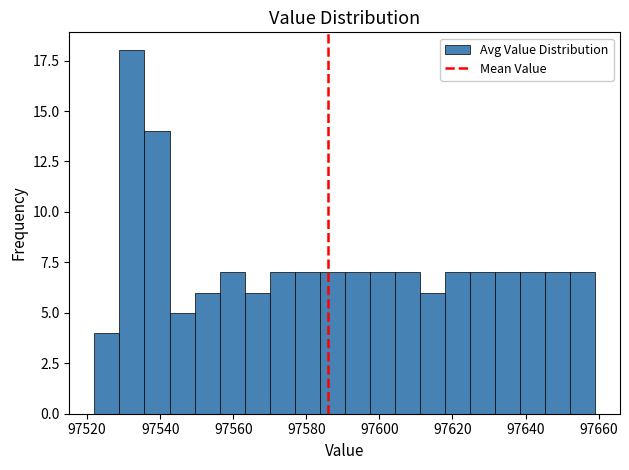

Read against the x-axis, roughly where is the centre of the tallest bar?

97532